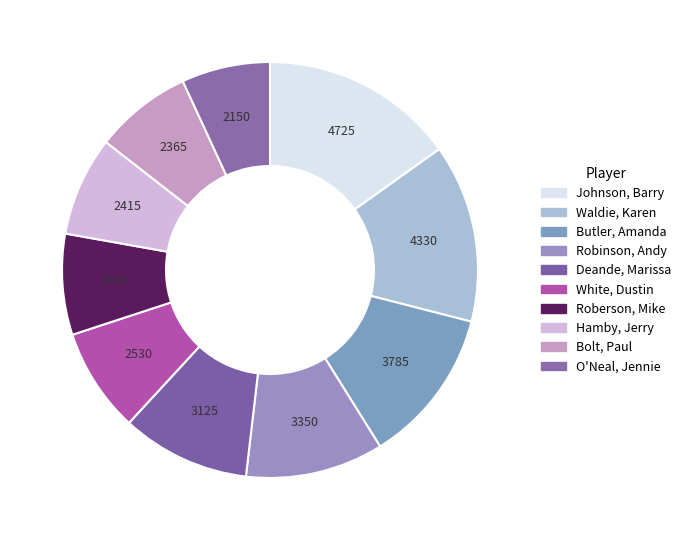

To the nearest percent, what percentage of the pie is Deande, Marissa?

10%